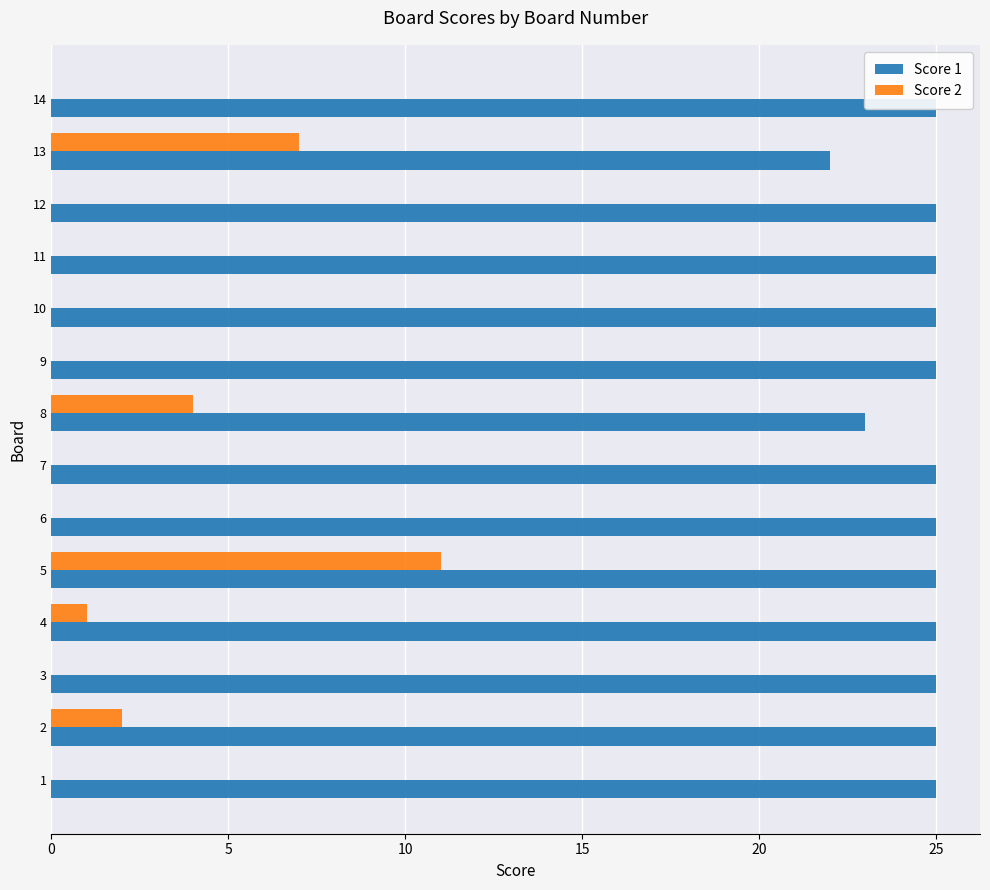

Is it true that Score 1 equals 15 at 14?

False